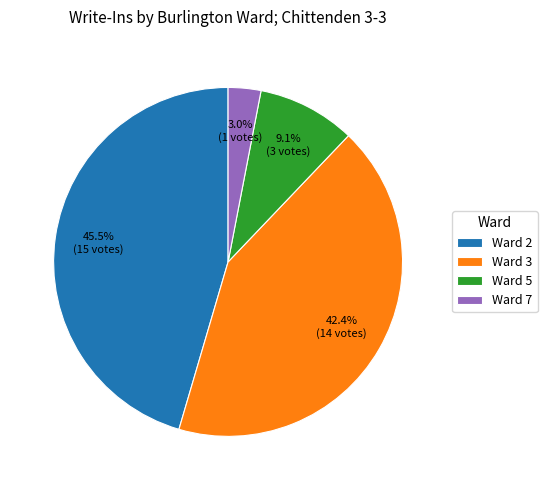

True or false: Ward 5 accounts for 1% of the total.

False